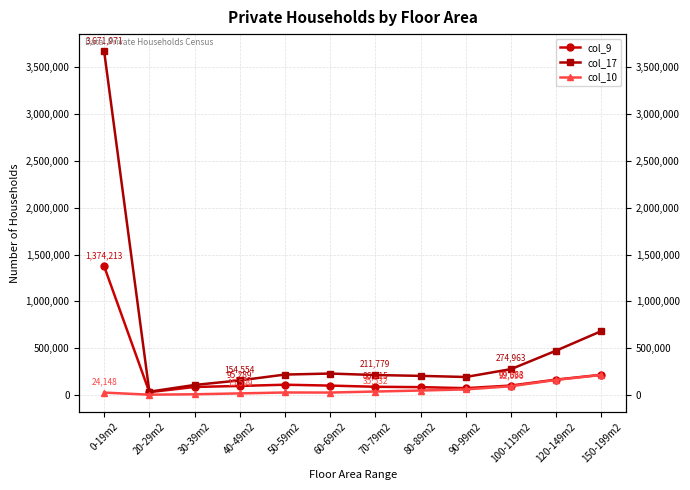

At how many categories does at least one series exceed 3251446?

1